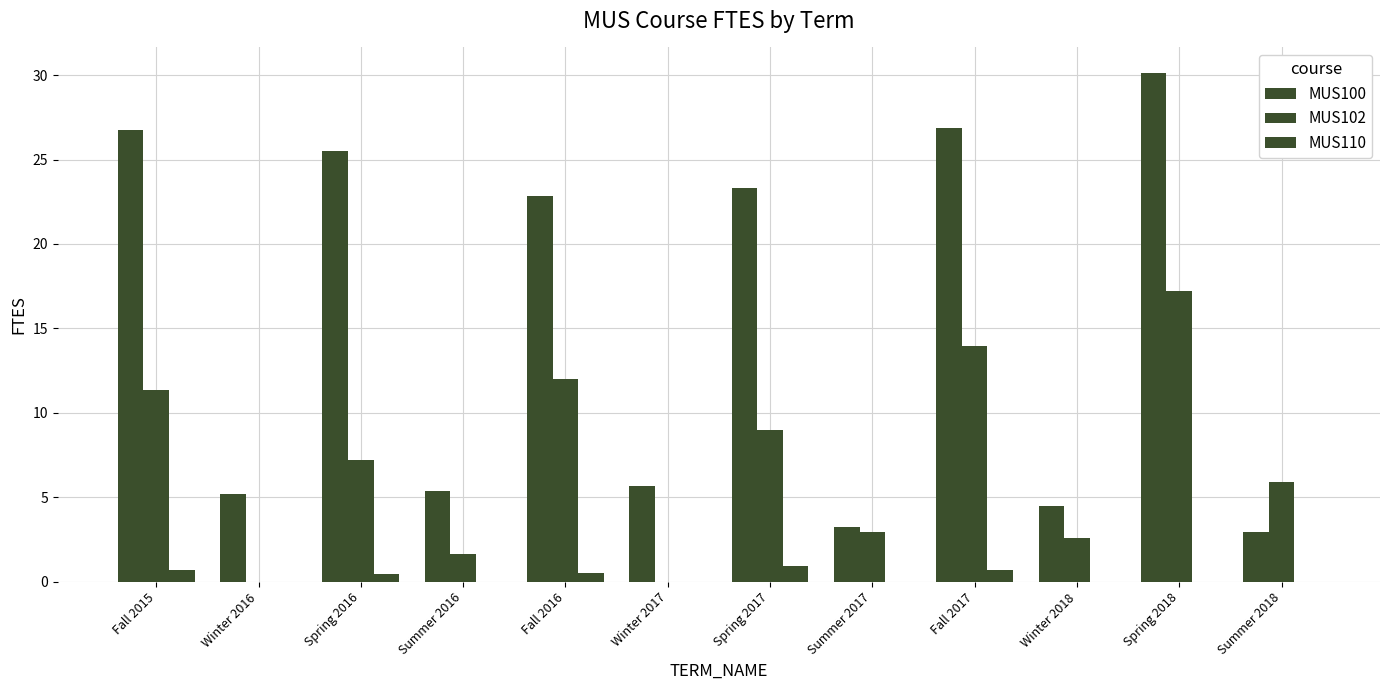

How many groups of bars are there?

12